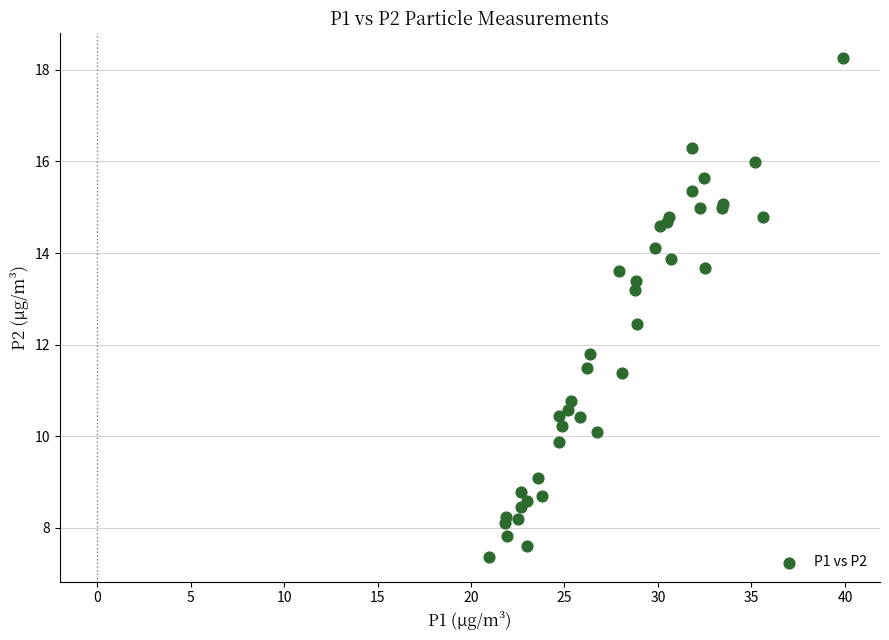

What Y value in the scatter plot is closest to 12?

11.8